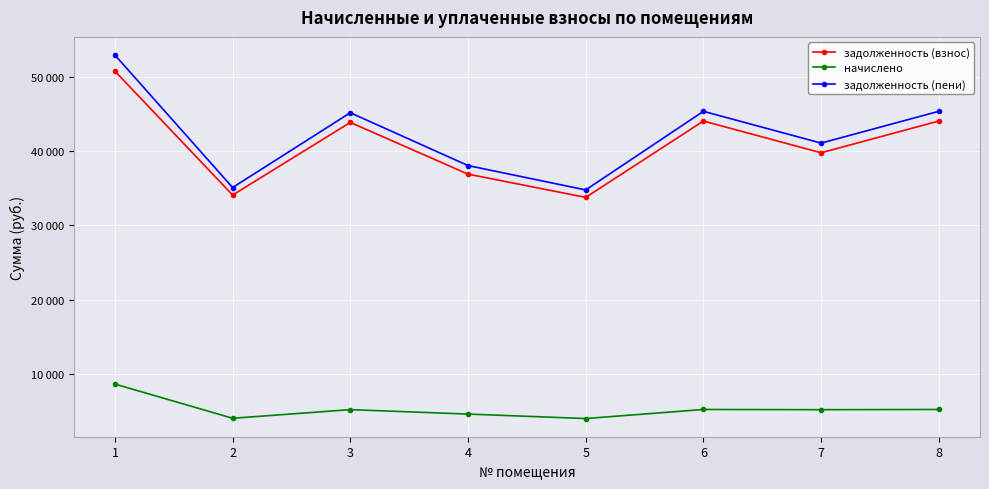

What is the maximum value for задолженность (пени)?

52890.1